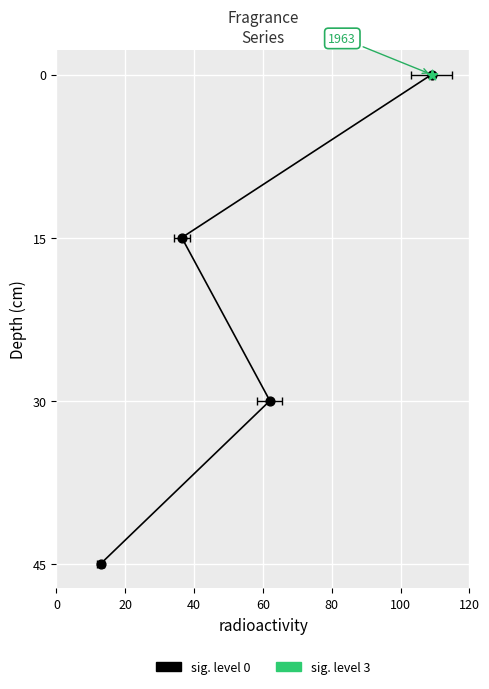

Which has a higher value, 60 or 20?

60